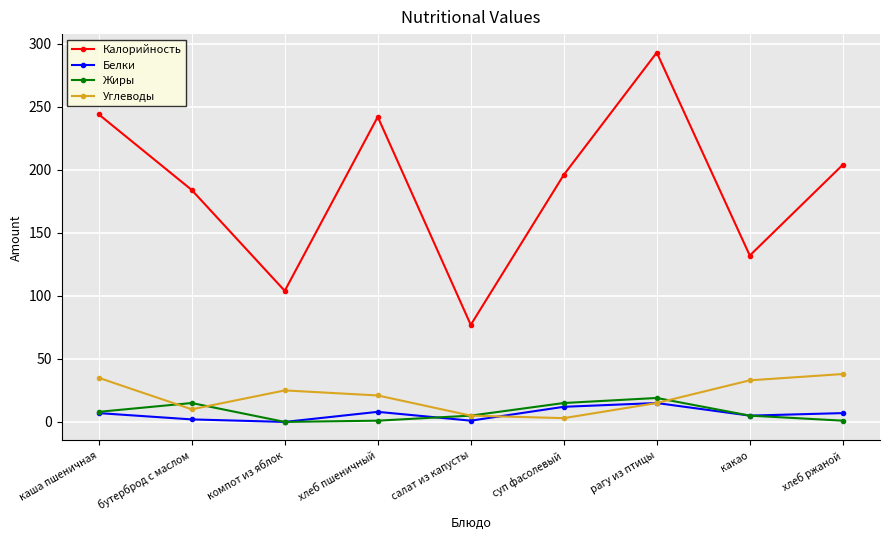

What is the difference between the highest and lowest values at бутерброд с маслом?

182